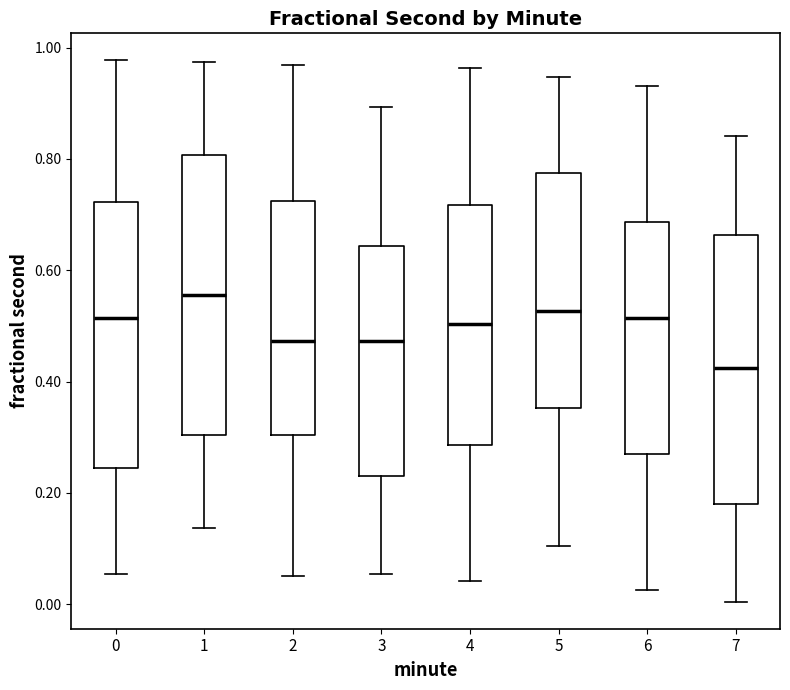

Reading left to right, read every box against the y-axis: the position of its median line, the range the box covers, and the ends of its whiskers. The values are not printed on the chart, so give them approximately, as read against the axis.

0: median 0.52, box 0.24 to 0.72, whiskers 0.06 to 0.98
1: median 0.56, box 0.30 to 0.80, whiskers 0.14 to 0.98
2: median 0.48, box 0.30 to 0.72, whiskers 0.06 to 0.96
3: median 0.48, box 0.24 to 0.64, whiskers 0.06 to 0.90
4: median 0.50, box 0.28 to 0.72, whiskers 0.04 to 0.96
5: median 0.52, box 0.36 to 0.78, whiskers 0.10 to 0.94
6: median 0.52, box 0.26 to 0.68, whiskers 0.02 to 0.94
7: median 0.42, box 0.18 to 0.66, whiskers 0.00 to 0.84